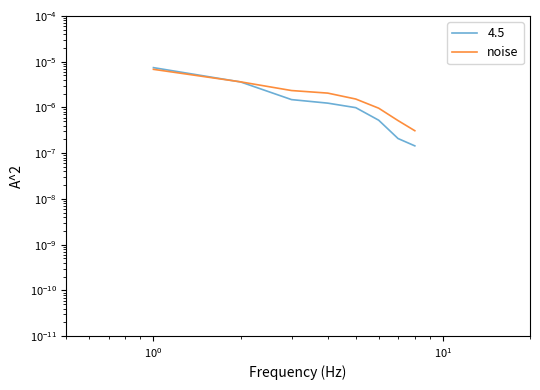

Is this an area chart (filled region under the line)?

No